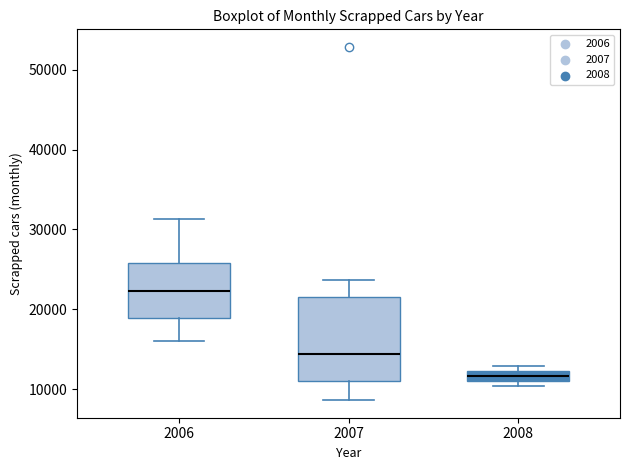

Which box is the tallest, from its lower edge to its upper edge?

2007